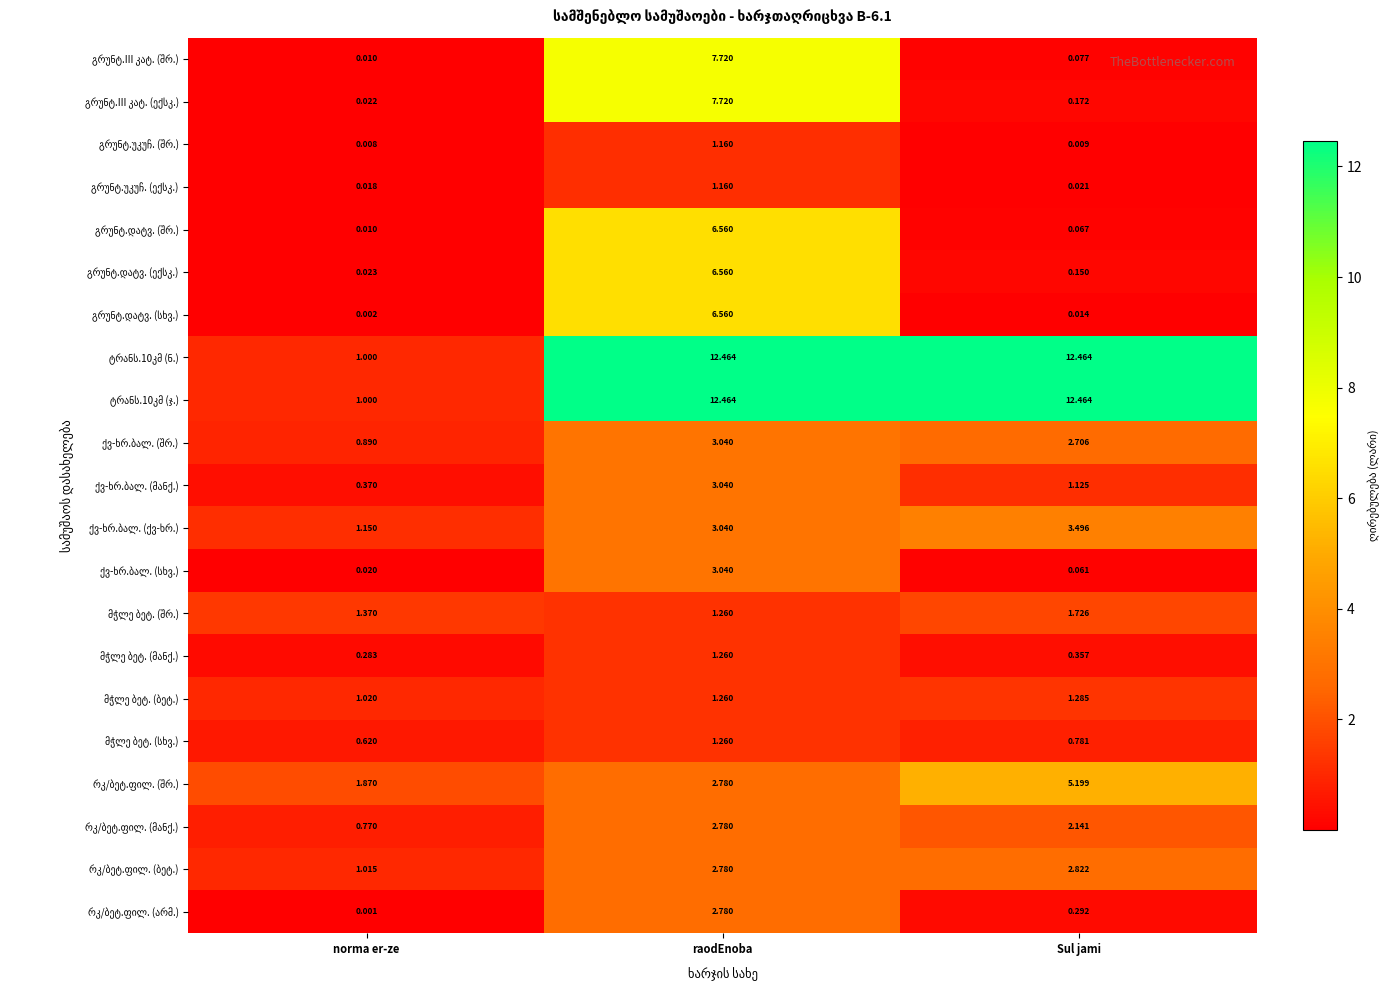

Which category has the lowest value across all series?

norma er-ze